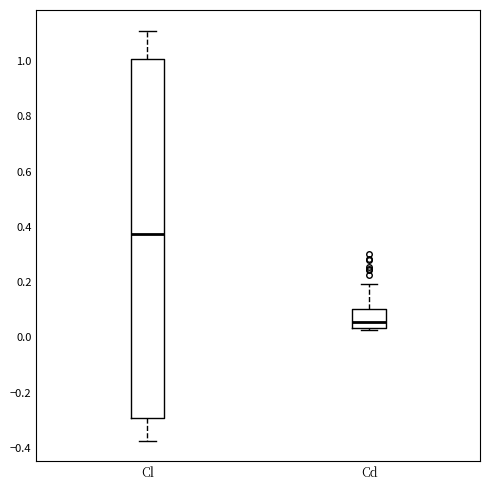

Where does the upper whisker of the box for Cd end on the y-axis? The values are not printed on the chart, so give them approximately, as read against the axis.

0.20